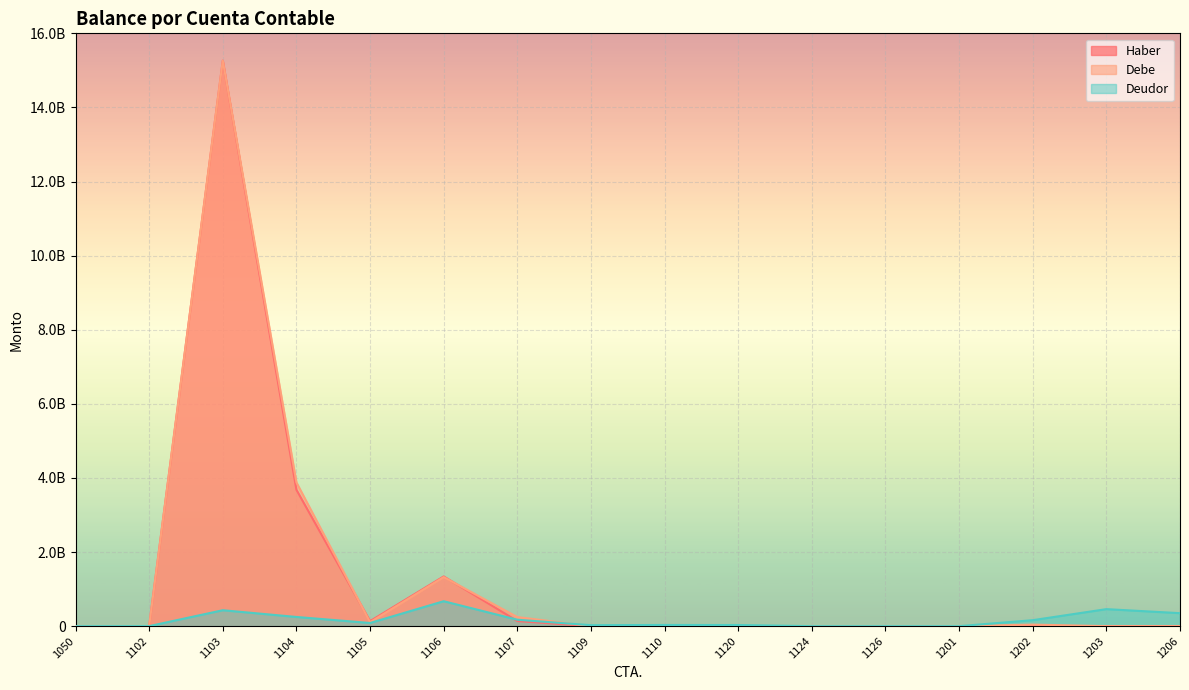

What is the greatest value displayed?

15263640275.0